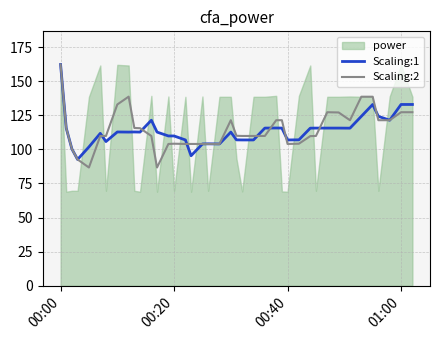

Read the Scaling:1 value at 00:40.

106.9